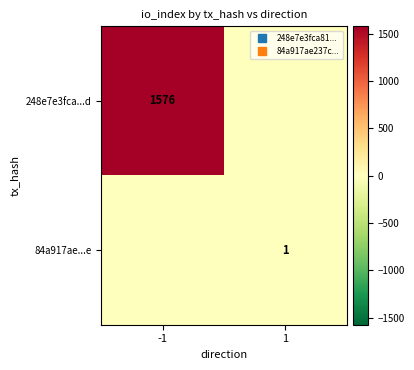

What is the difference between the maximum and minimum values in the 248e7e3fca...d series?

1576